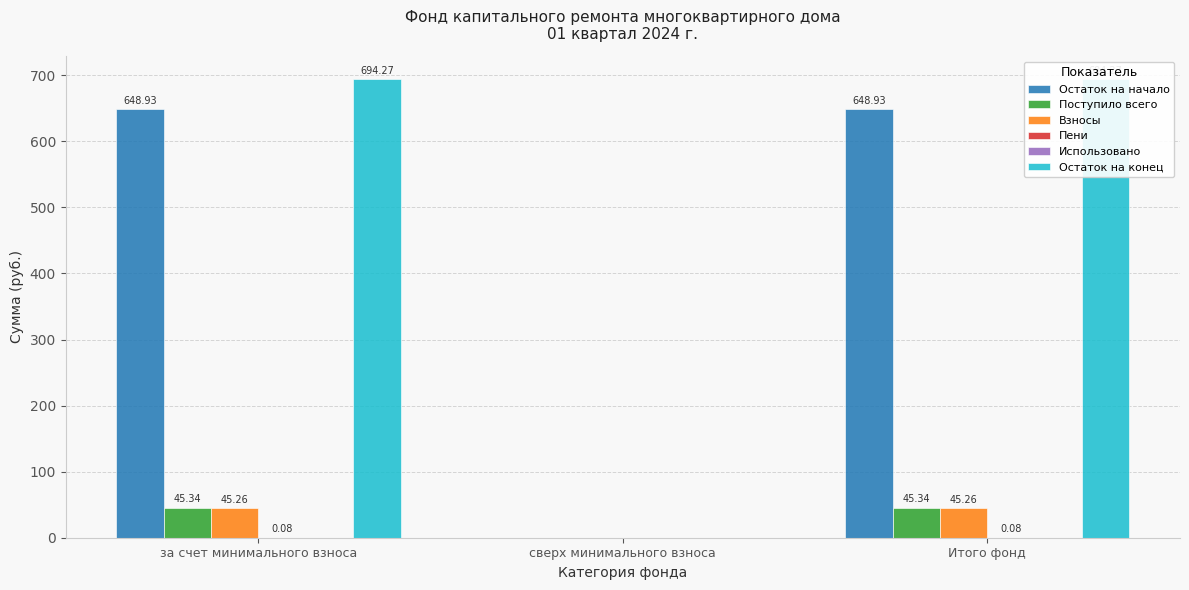

What is the total value across all series at за счет минимального взноса?

1433.9